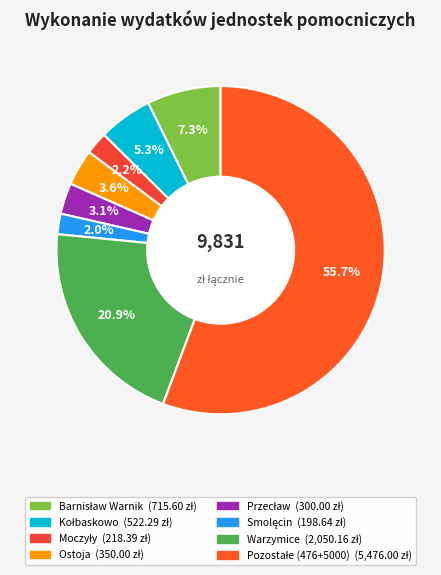

To the nearest percent, what percentage of the pie is Kołbaskowo?

5%